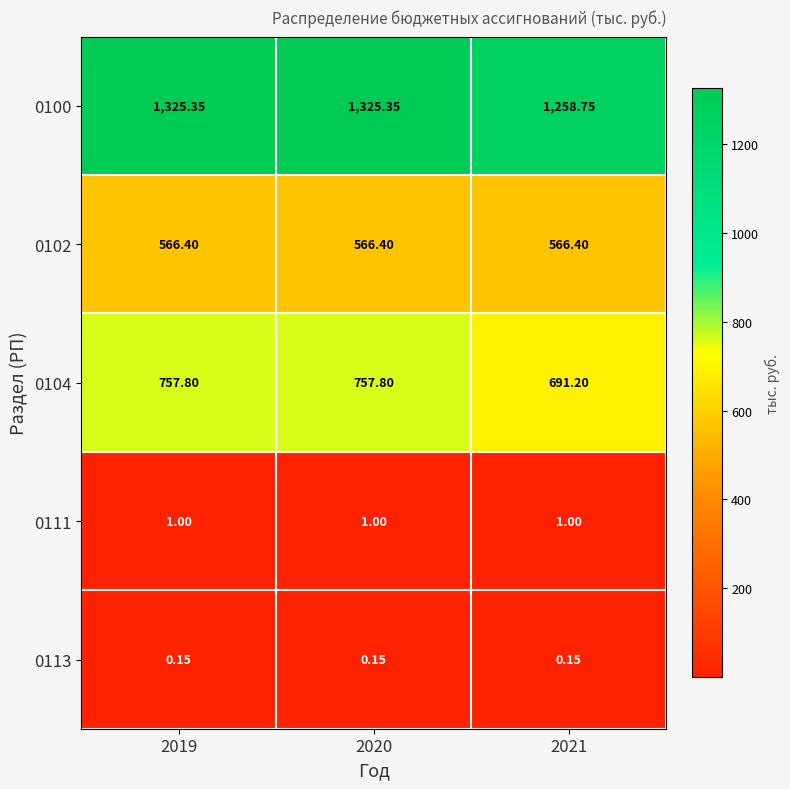

Is the value of 0111 at 2019 greater than the value of 0113 at 2019?

Yes